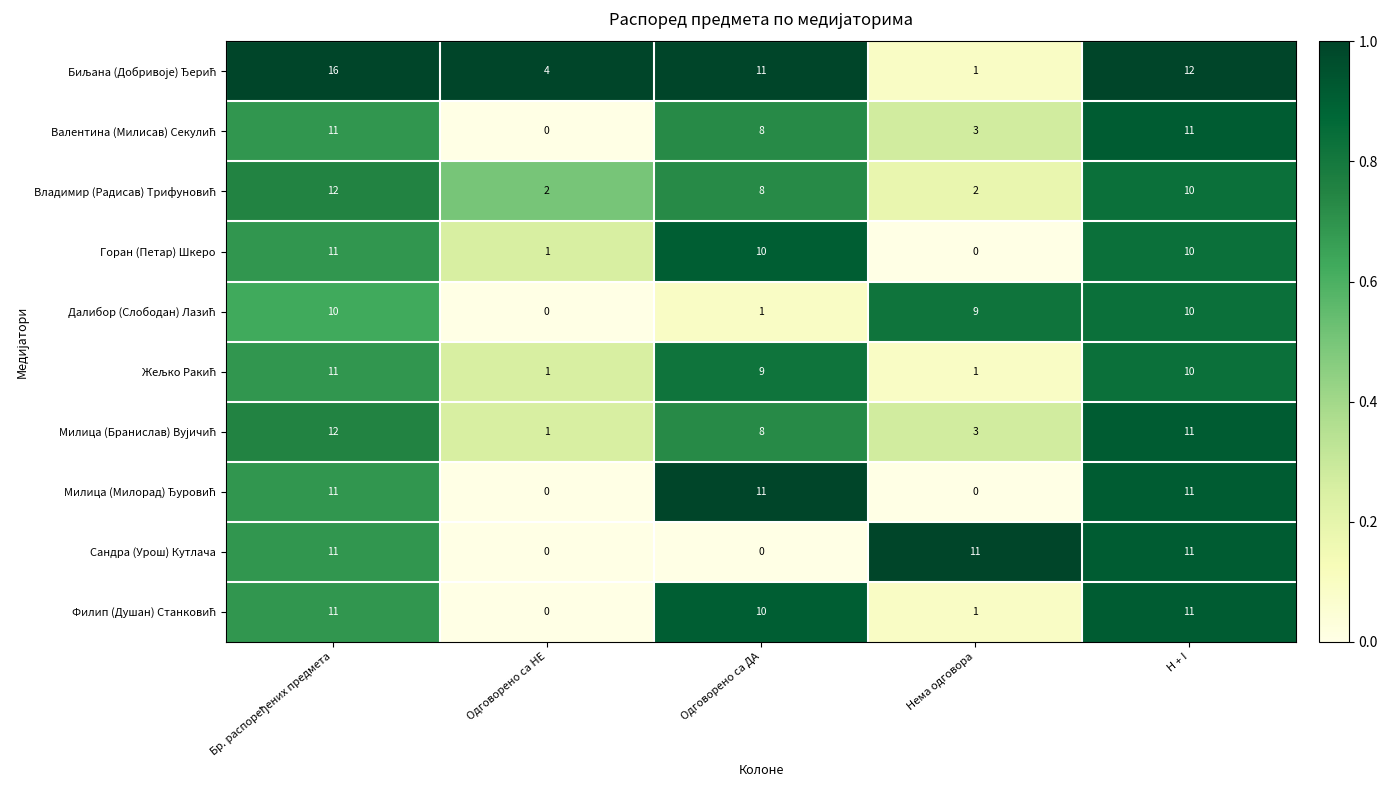

At how many categories does at least one series exceed 2?

5